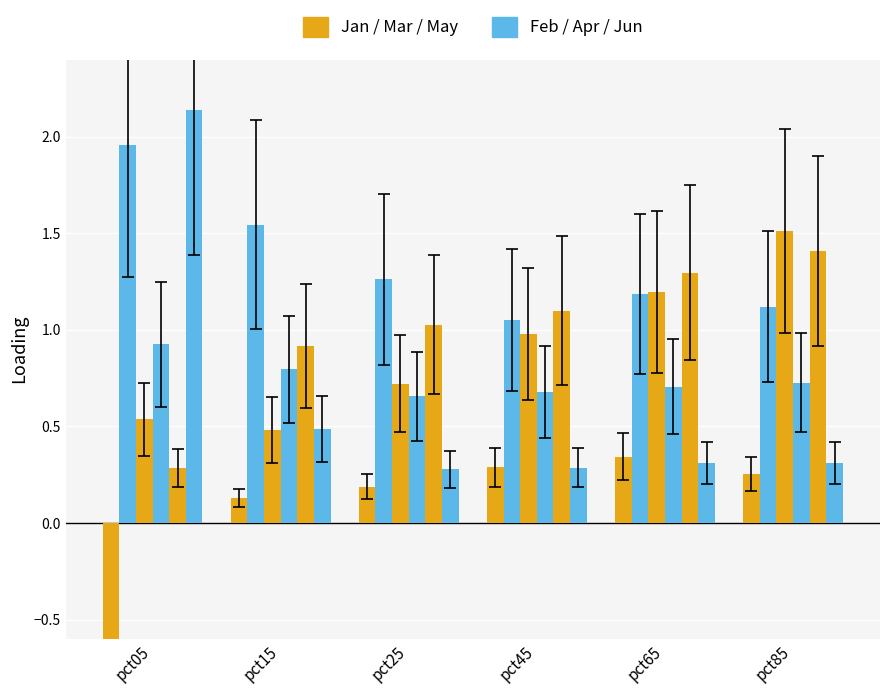

Reading right to left, what are all the values shown in this chart?

Jan: 0.3	0.3	0.3	0.2	0.1	-1.4
Feb: 1.1	1.2	1.1	1.3	1.5	2.0
Mar: 1.5	1.2	1.0	0.7	0.5	0.5
Apr: 0.7	0.7	0.7	0.7	0.8	0.9
May: 1.4	1.3	1.1	1.0	0.9	0.3
Jun: 0.3	0.3	0.3	0.3	0.5	2.1